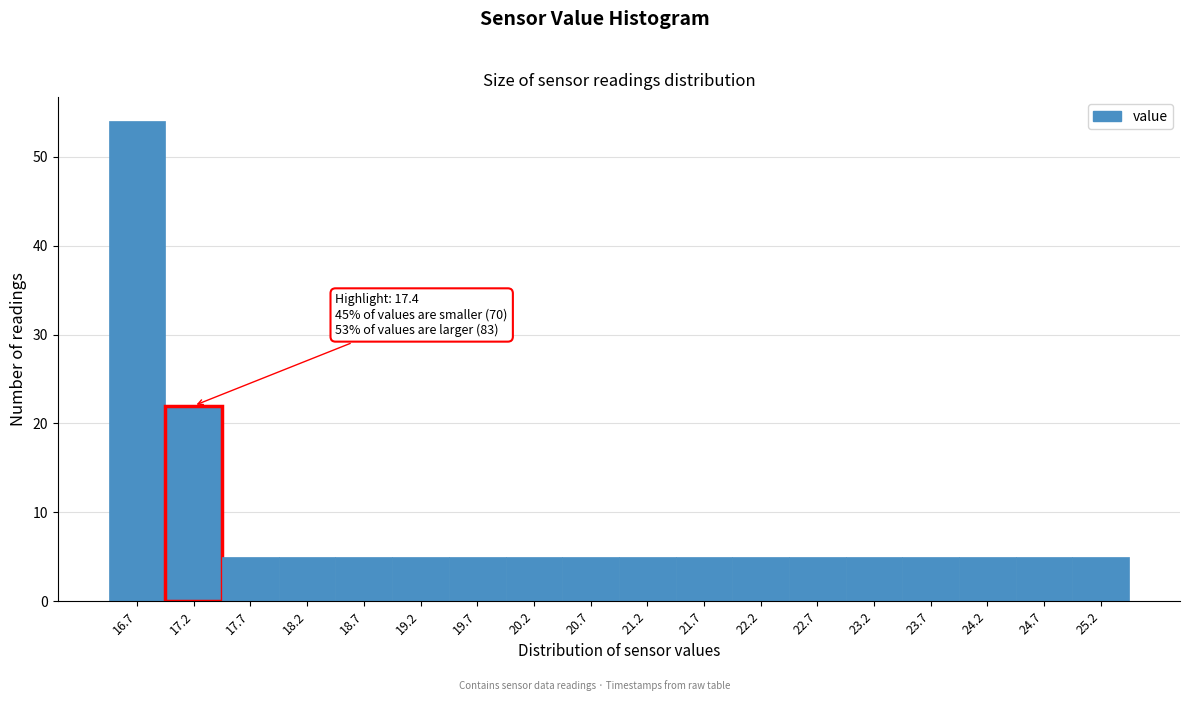

Reading right to left, transcribe all the data shown in this chart.

5	5	5	5	5	5	5	5	5	5	5	5	5	5	5	5	22	54